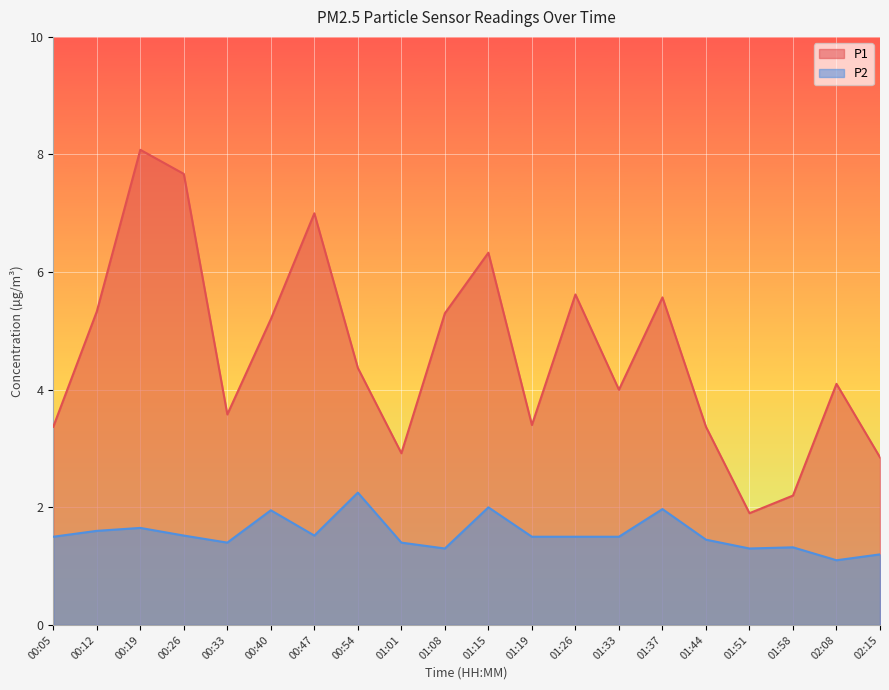

What is the total value across all series at 00:33?

5.0